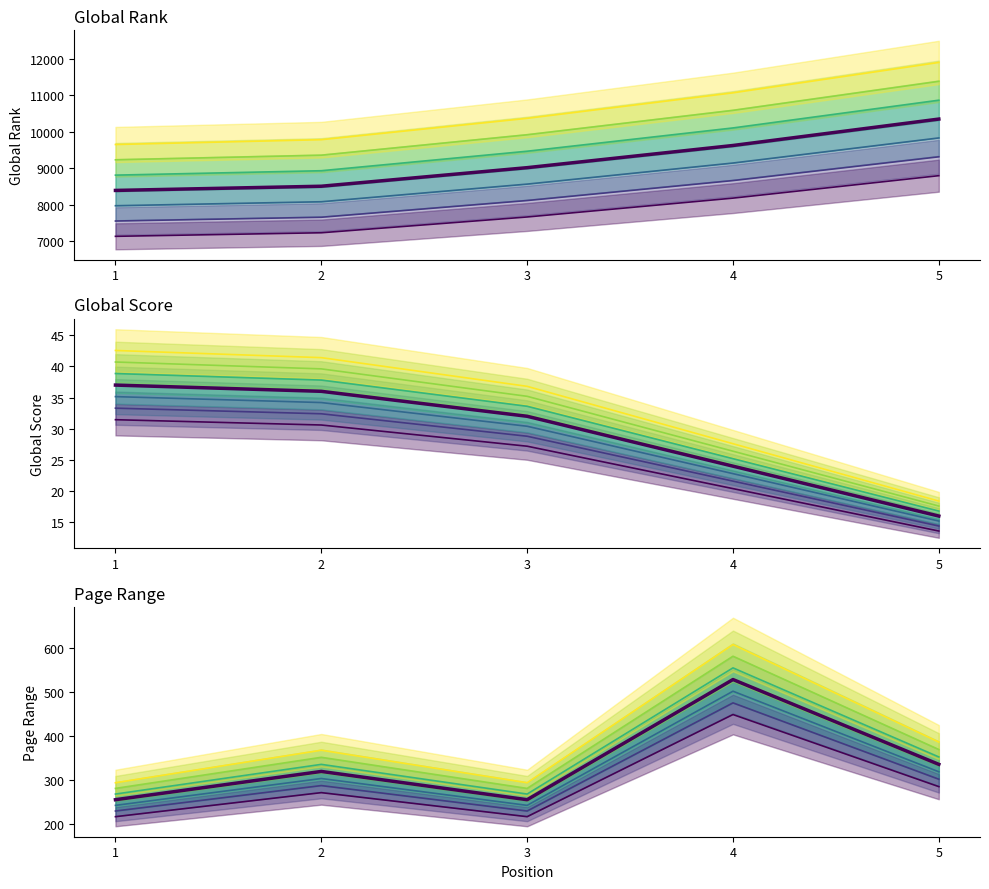

Where is Page Range nearest to the value 352?

5